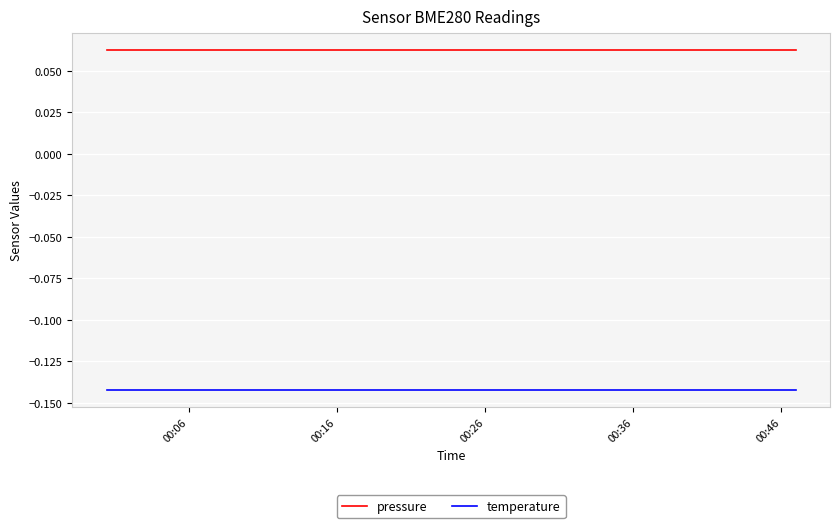

True or false: pressure and temperature intersect in this chart.

False